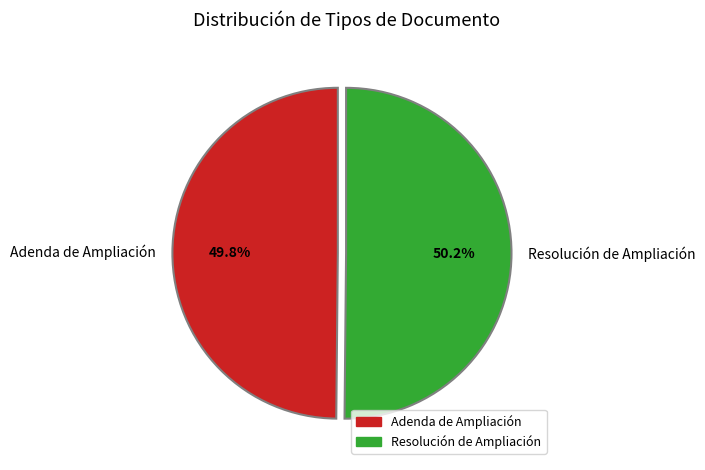

What percentage is NOT represented by Resolución de Ampliación?

49.8%